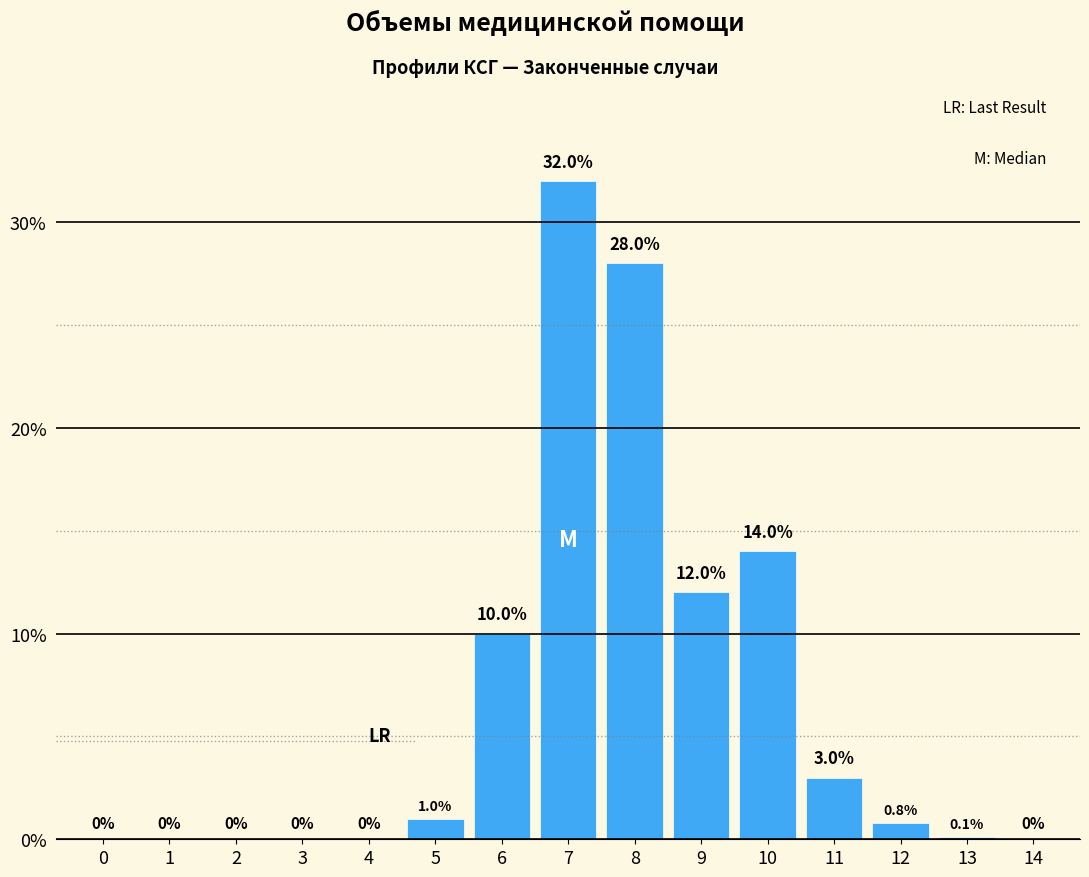

Reading right to left, extract all data points from this chart.

14=0.0	13=0.1	12=0.8	11=3.0	10=14.0	9=12.0	8=28.0	7=32.0	6=10.0	5=1.0	4=0.0	3=0.0	2=0.0	1=0.0	0=0.0